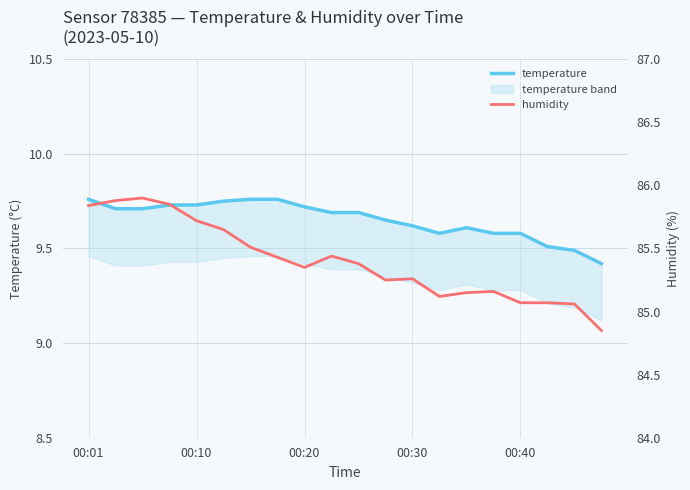

Is it true that humidity equals 43.2 at 00:20?

False